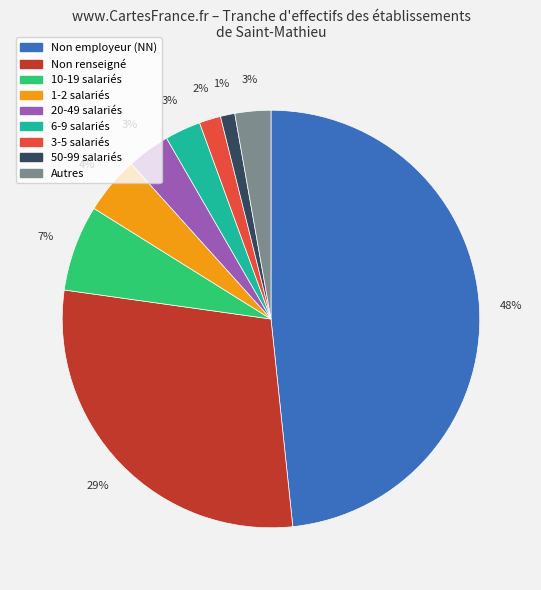

Is there any slice that represents more than half of the pie?

No